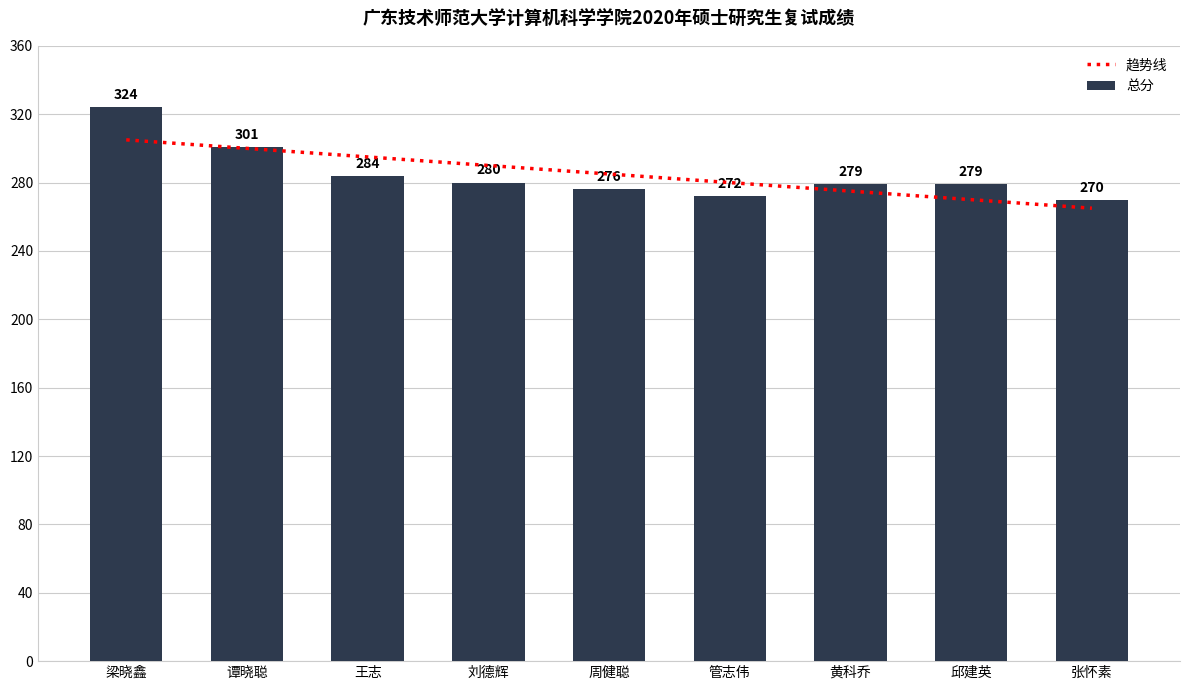

What is the sum of all 趋势线 values?

2565.0